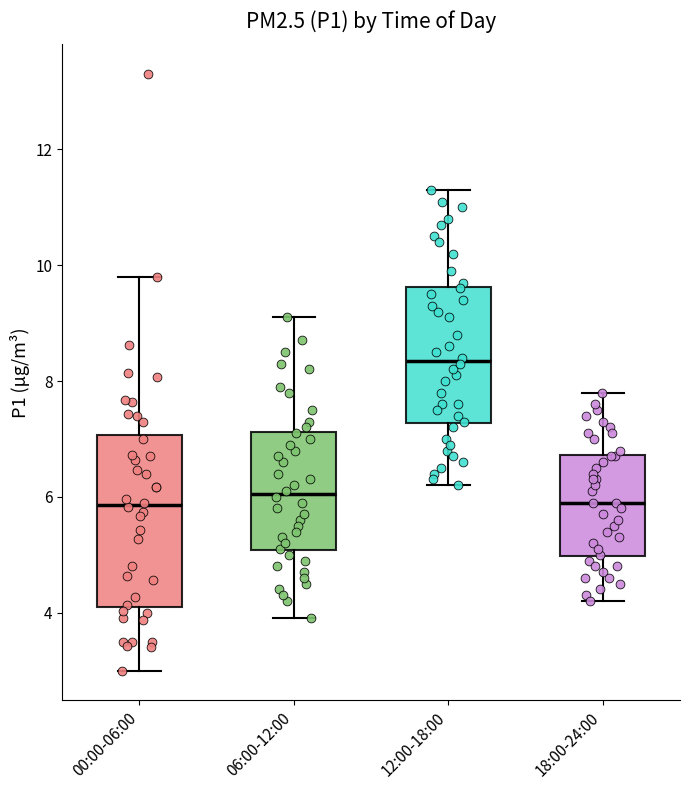

Where is the upper edge of the box for 00:00-06:00 on the y-axis? The values are not printed on the chart, so give them approximately, as read against the axis.

7.0